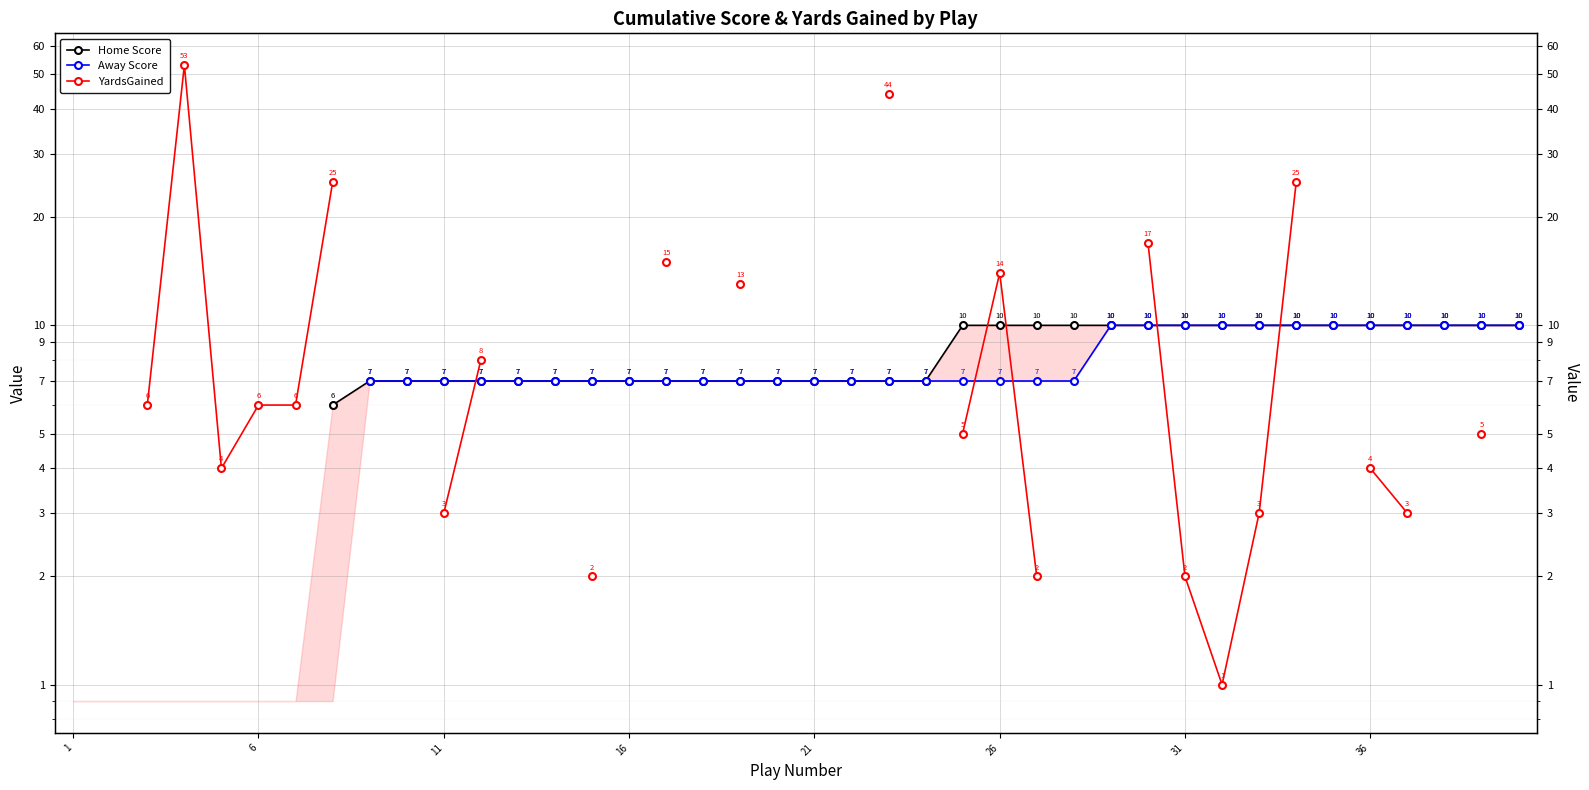

At 21, list the series in order from smallest to largest.

Home Score, Away Score, YardsGained